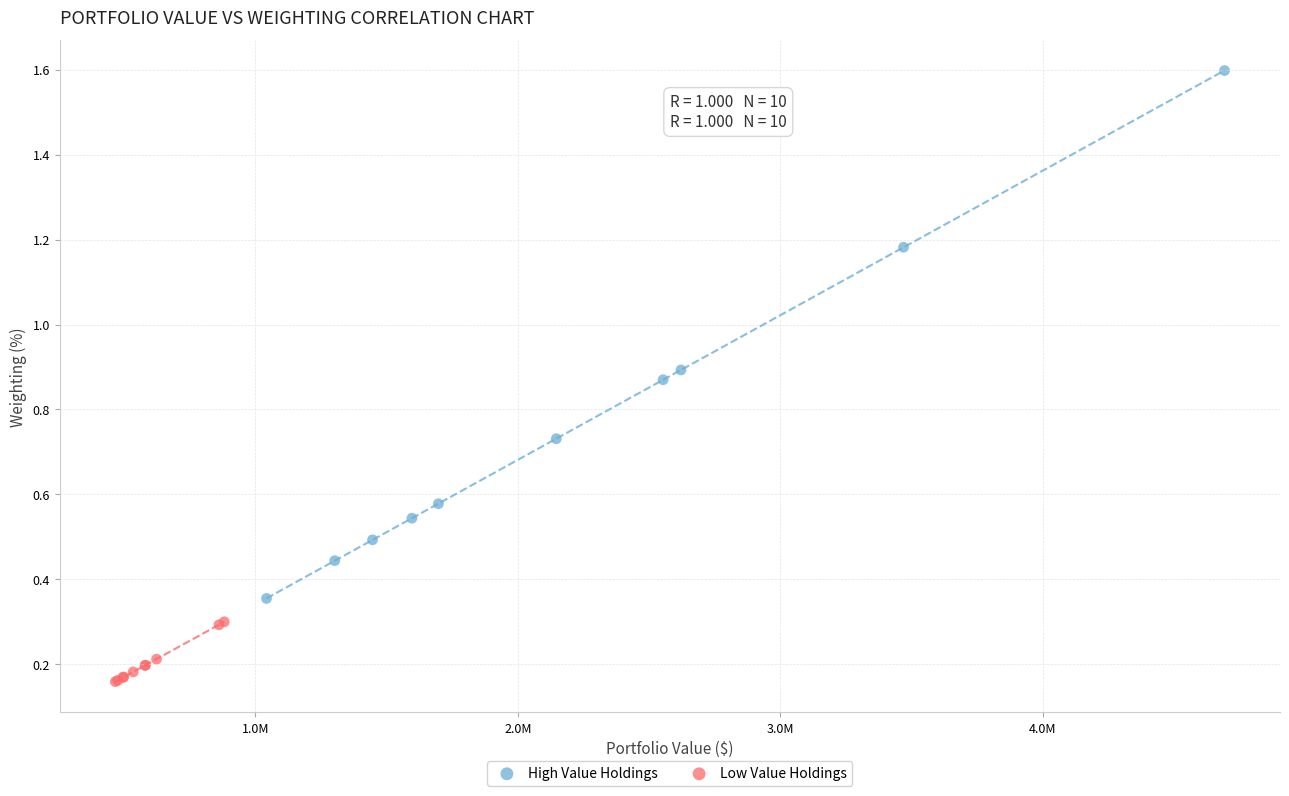

Which series has the largest Y range (max minus min)?

High Value Holdings